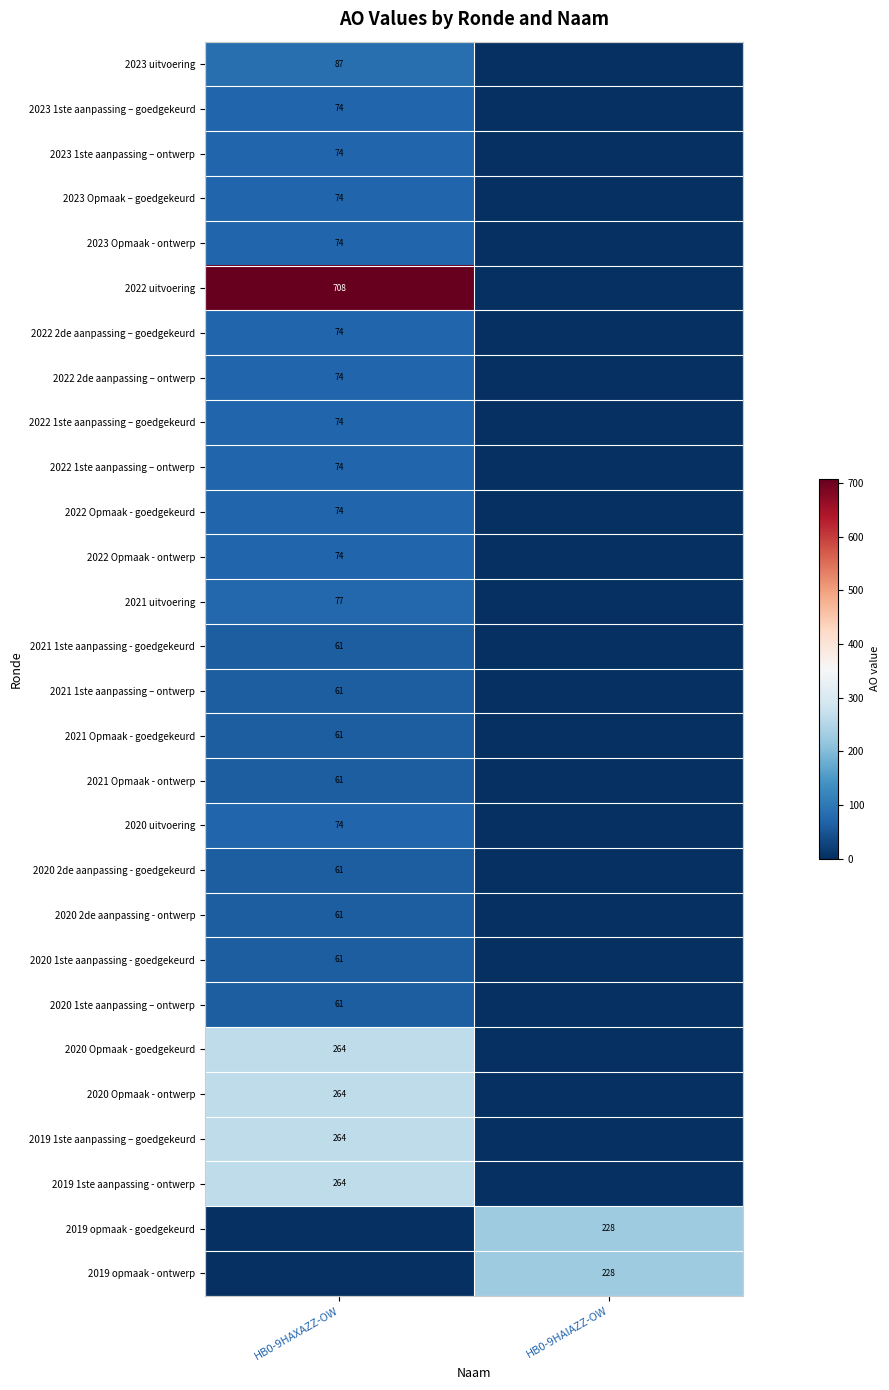

True or false: 2023 Opmaak – goedgekeurd has a value of 74 at HB0-9HAXAZZ-OW.

True